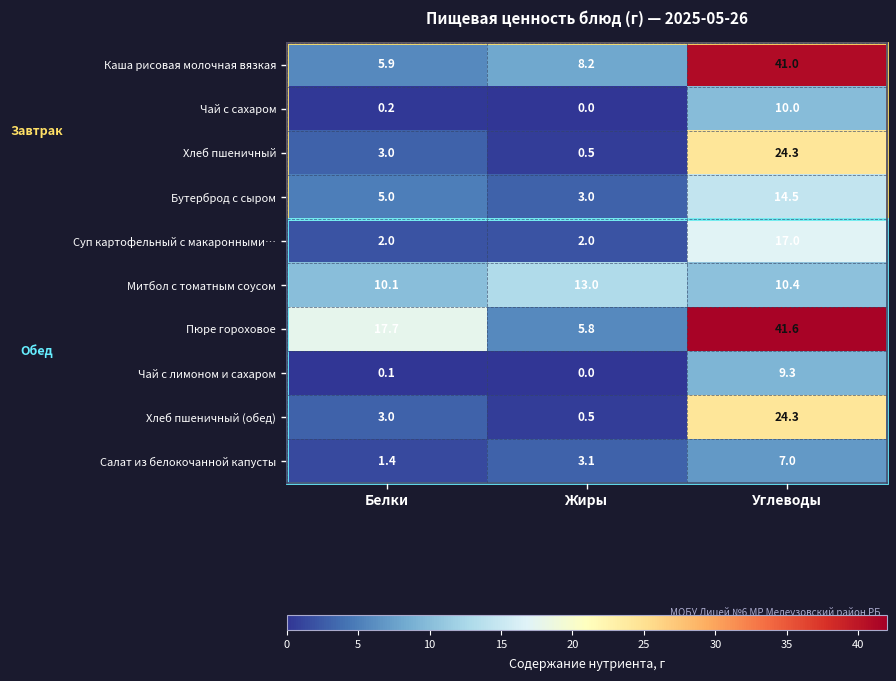

Which series has the largest total across all categories?

Пюре гороховое